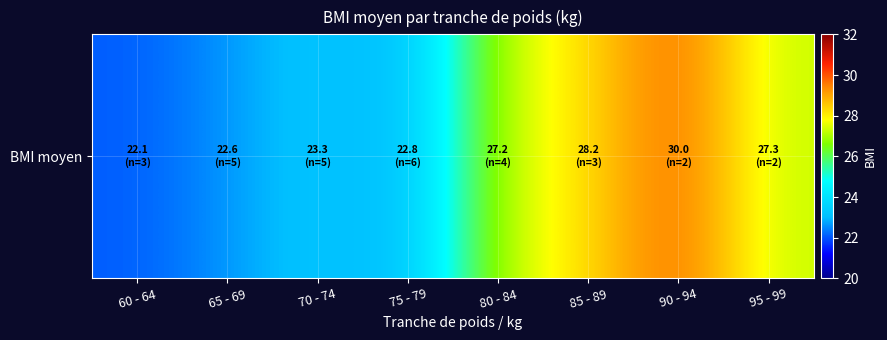

What is the difference between the values at 95 - 99 and 65 - 69?

4.6